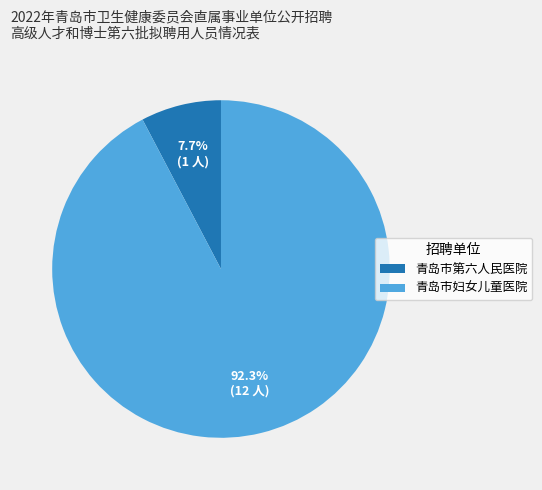

Which has a higher value, 青岛市妇女儿童医院 or 青岛市第六人民医院?

青岛市妇女儿童医院